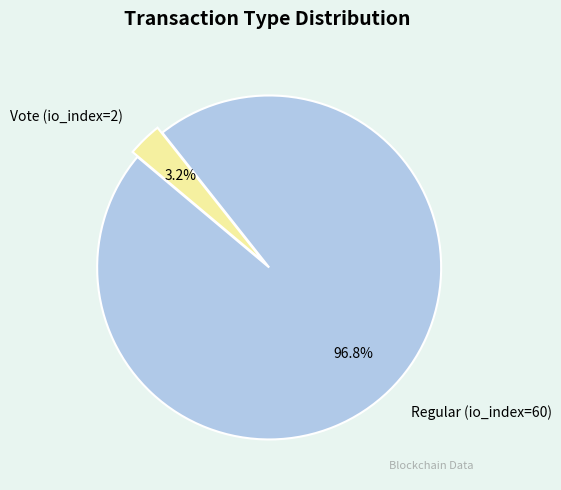

Which slice is the largest?

Regular (io_index=60)